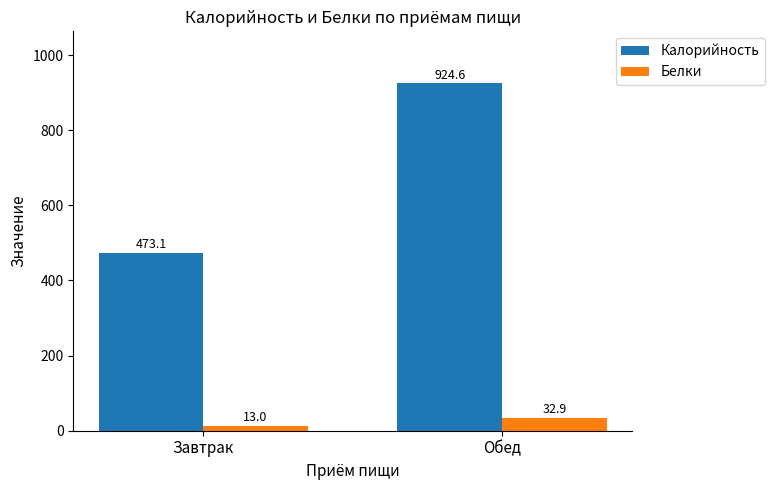

What value does the Белки series have at Обед?

32.9